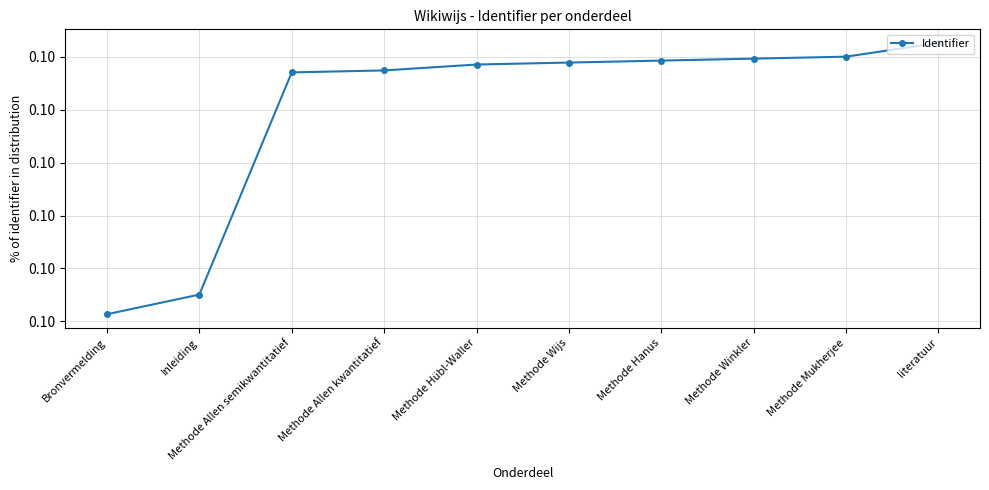

Rank the categories by value from lowest to highest.

Bronvermelding, Inleiding, Methode Allen semikwantitatief, Methode Allen kwantitatief, Methode Hübl-Waller, Methode Wijs, Methode Hanus, Methode Winkler, Methode Mukherjee, literatuur